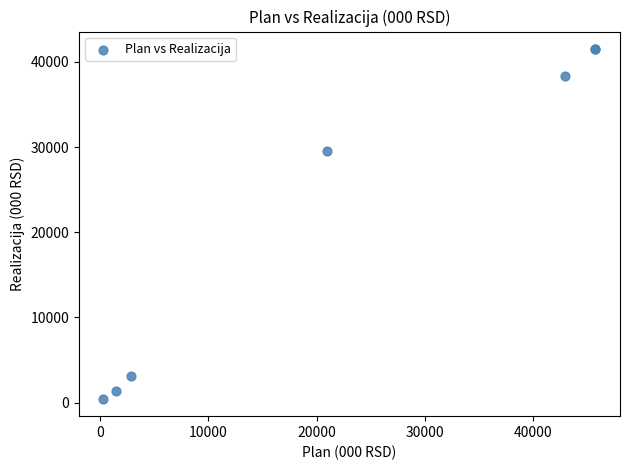

What Y value in the scatter plot is closest to 20982?

29487